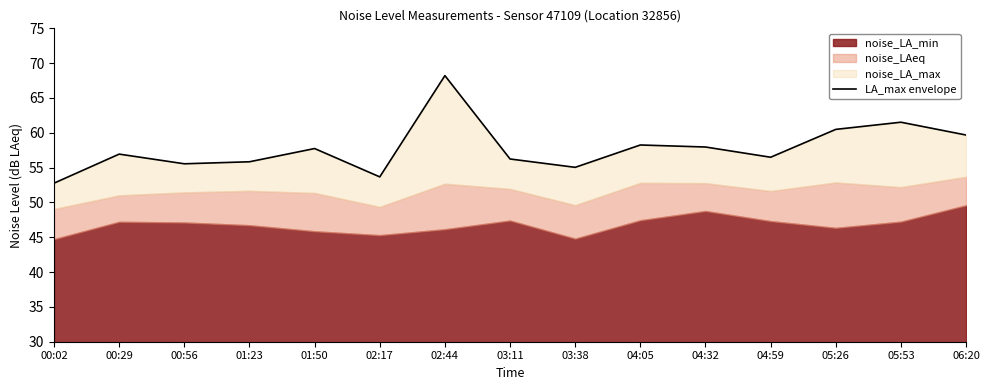

What is the change in value from 02:44 to 05:53?

-6.7